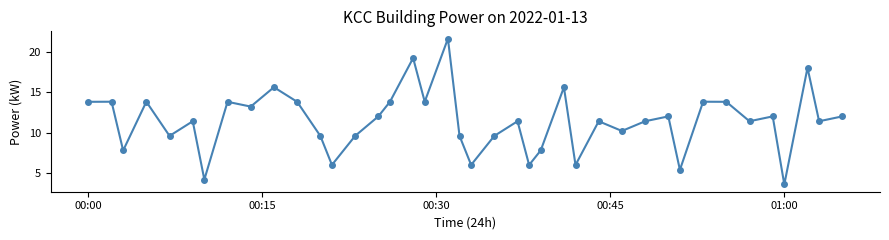

Reading left to right, list all the values displayed in this chart.

13.8	13.8	7.8	13.8	9.6	11.4	4.2	13.8	13.2	15.6	13.8	9.6	6.0	9.6	12.0	13.8	19.2	13.8	21.6	9.6	6.0	9.6	11.4	6.0	7.8	15.6	6.0	11.4	10.2	11.4	12.0	5.4	13.8	13.8	11.4	12.0	3.6	18.0	11.4	12.0